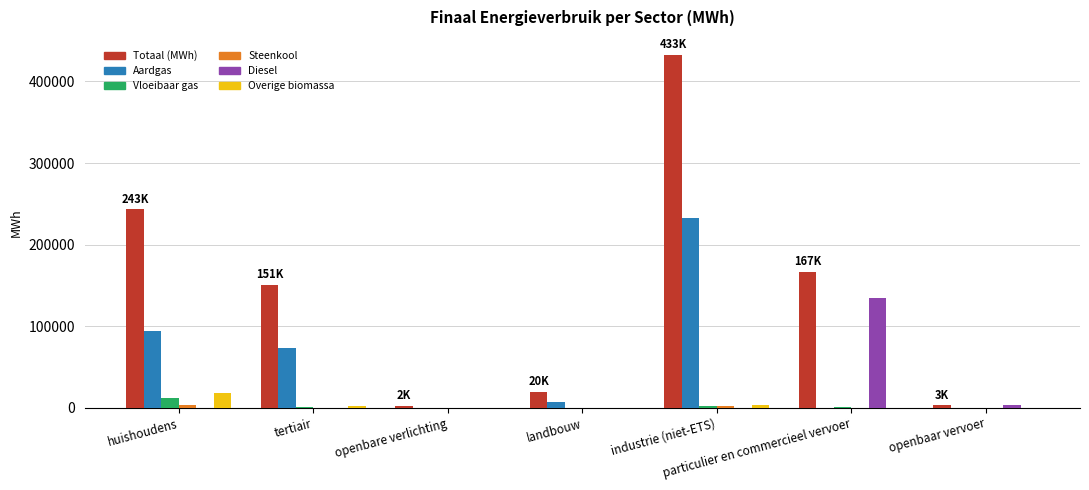

What is the sum of all Overige biomassa values?

22824.0